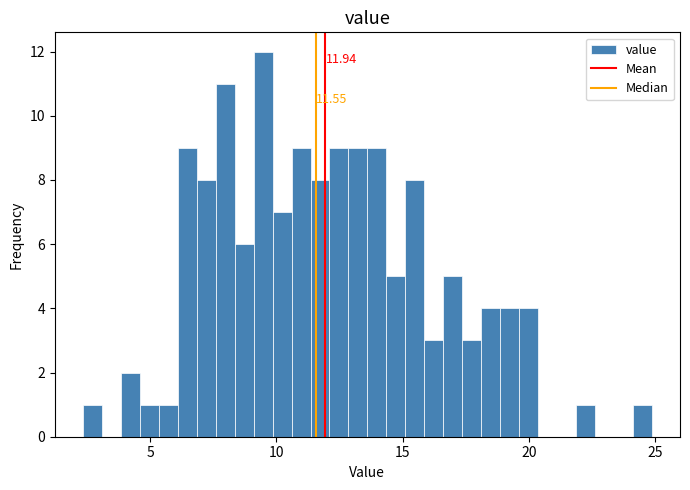

Around what value on the x-axis is the tallest bar? Give the approximate position of its centre, as read against the axis.

9.5